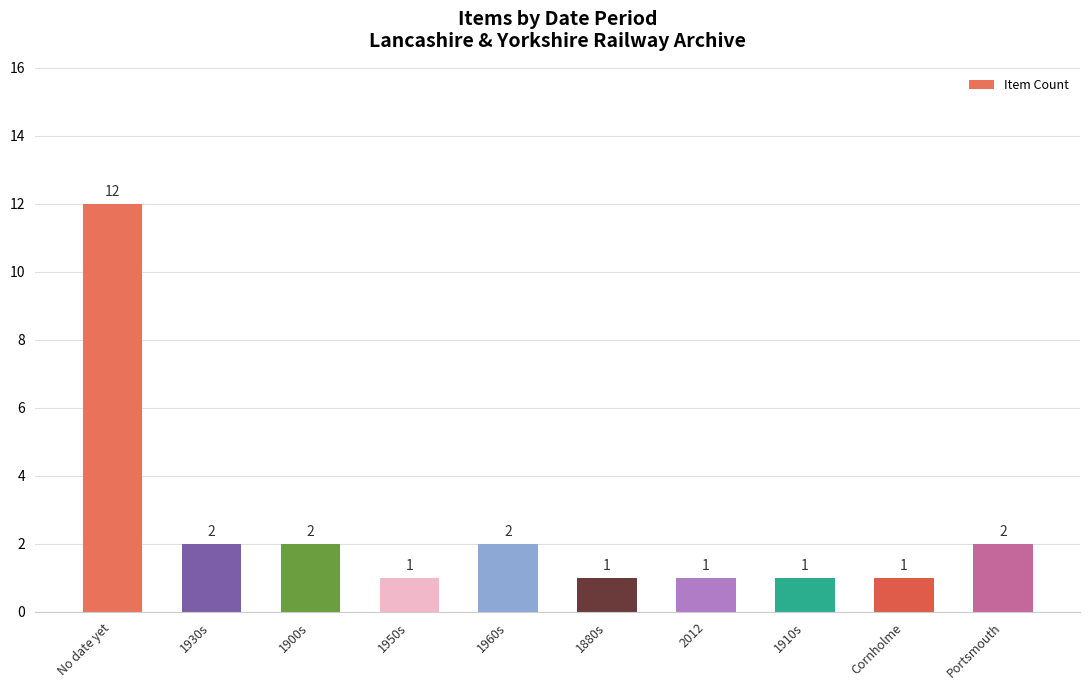

How many bars are there in total?

10